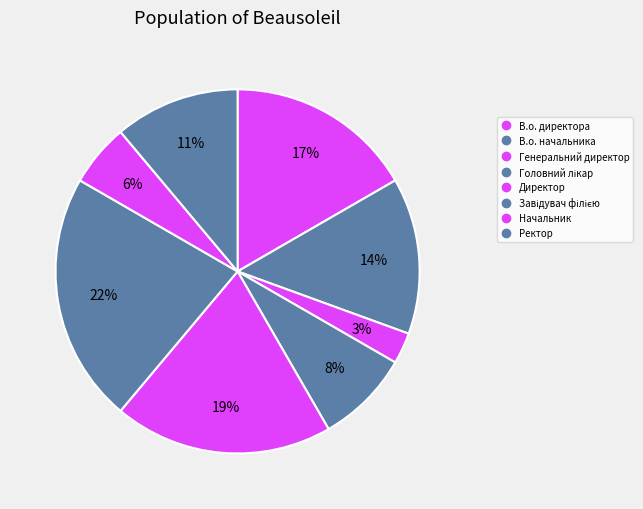

The Головний лікар slice represents 8% of the pie. True or false?

True